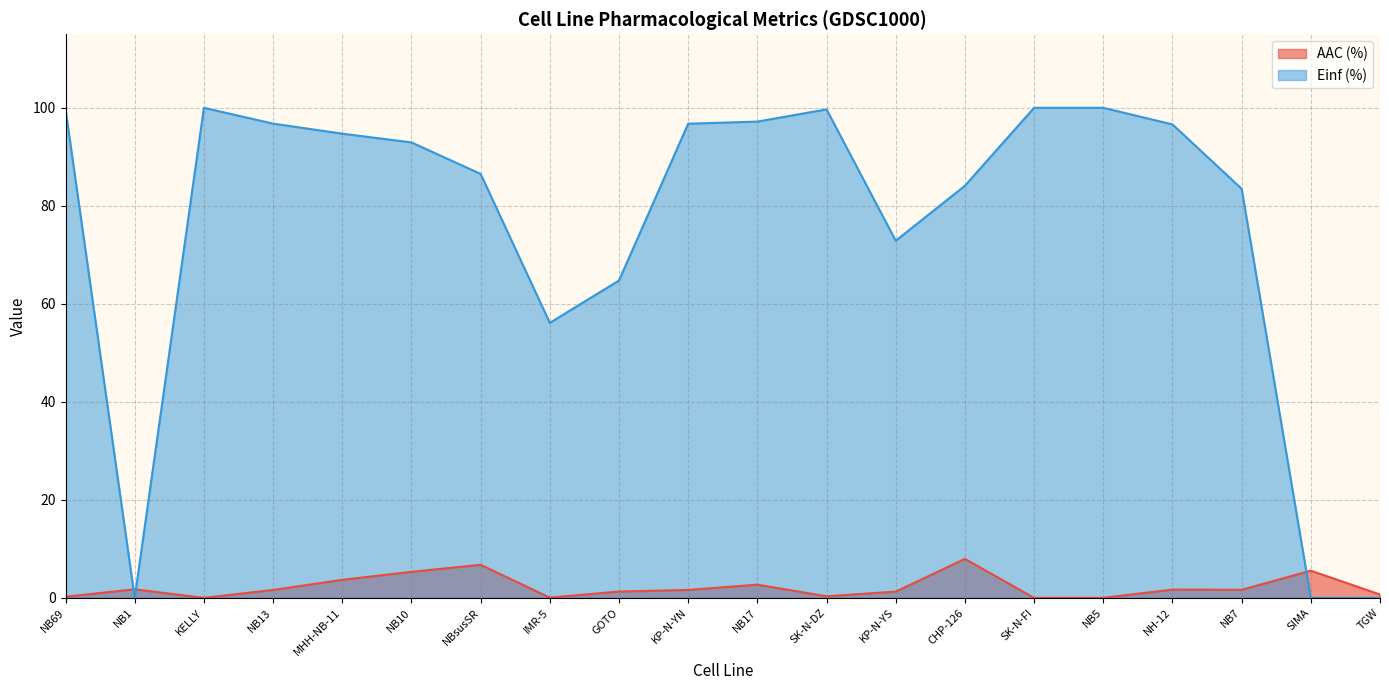

How many lines are shown in the chart?

2